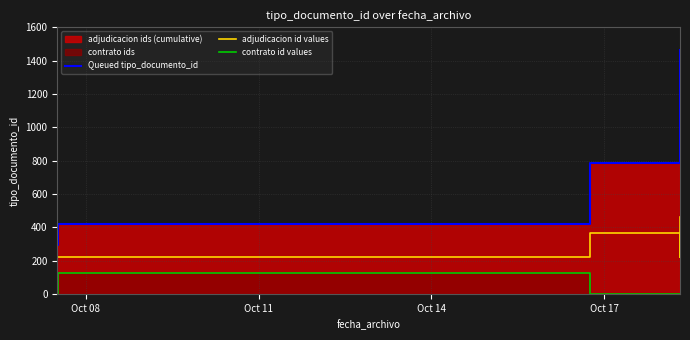

True or false: Queued tipo_documento_id and adjudicacion id values intersect in this chart.

False